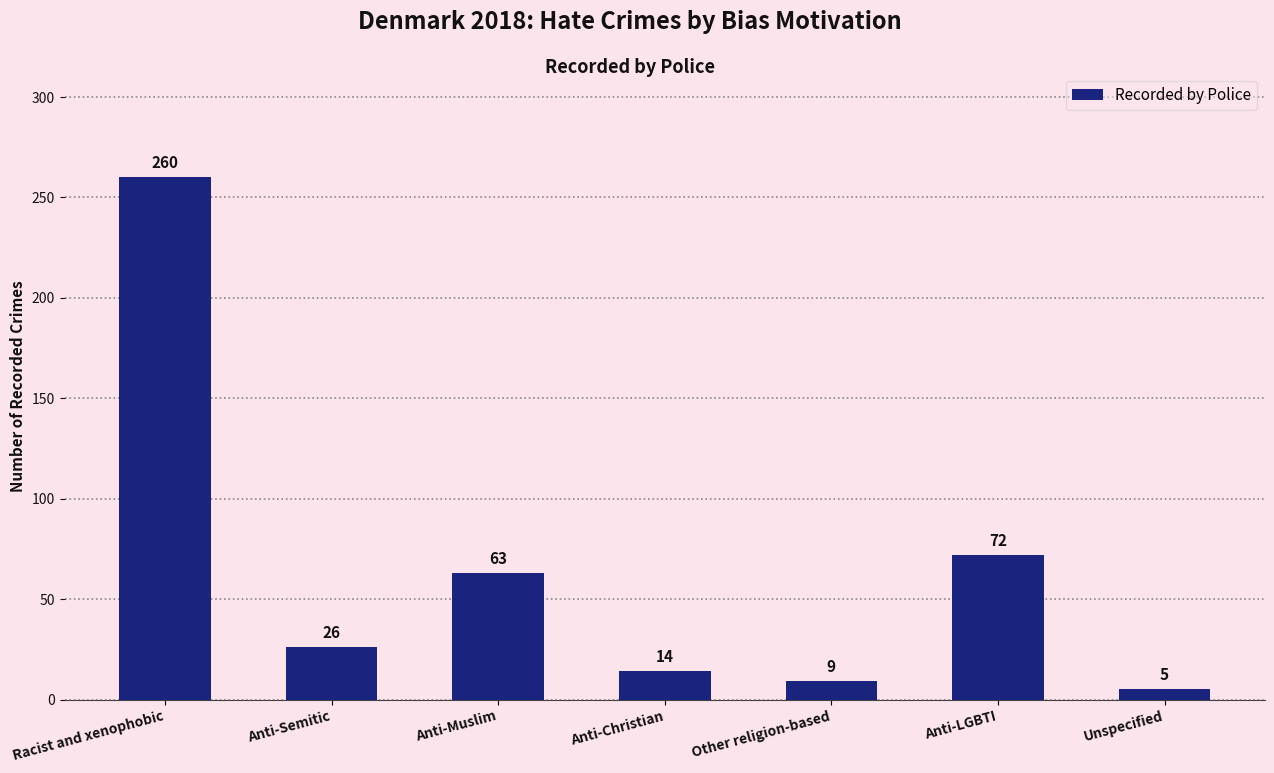

Reading left to right, extract all data points from this chart.

Racist and xenophobic=260	Anti-Semitic=26	Anti-Muslim=63	Anti-Christian=14	Other religion-based=9	Anti-LGBTI=72	Unspecified=5